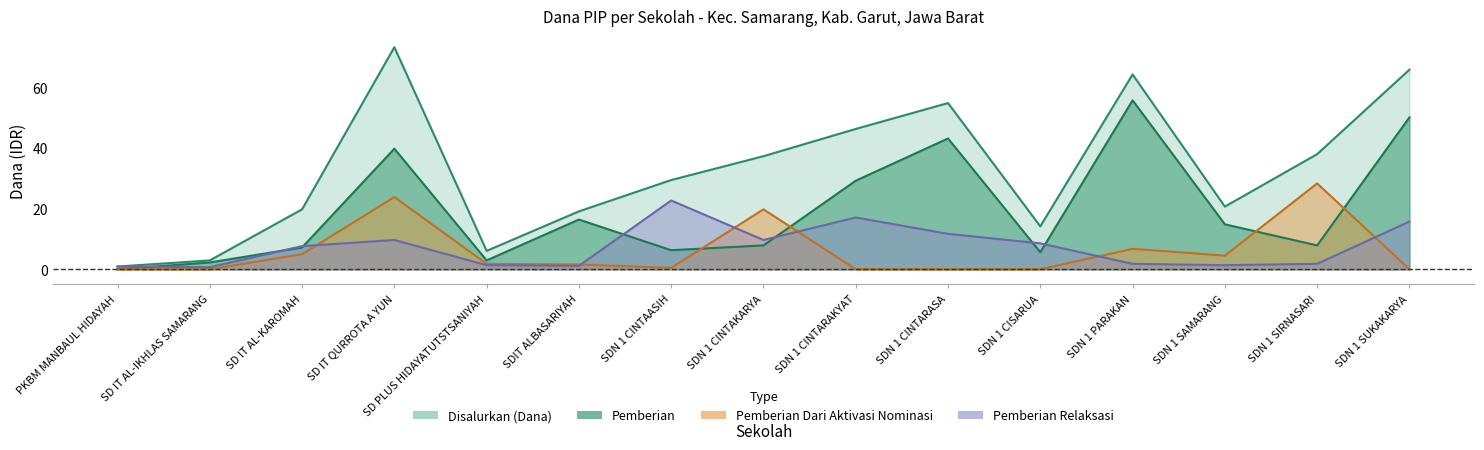

How many data points in Pemberian are above 7?

10